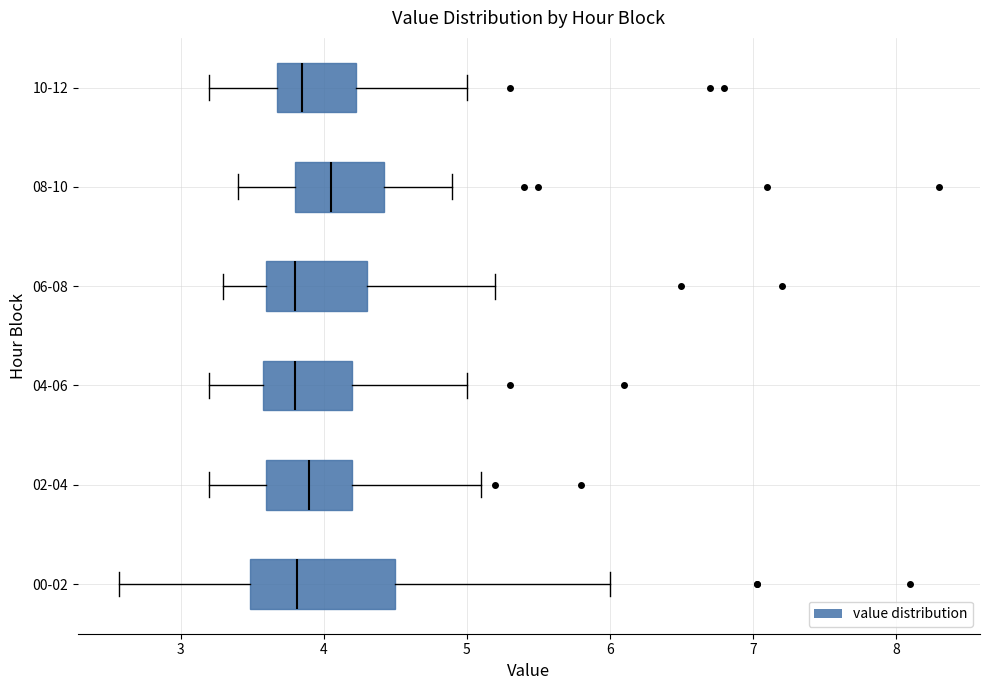

Which box's median line is the furthest to the right?

08-10